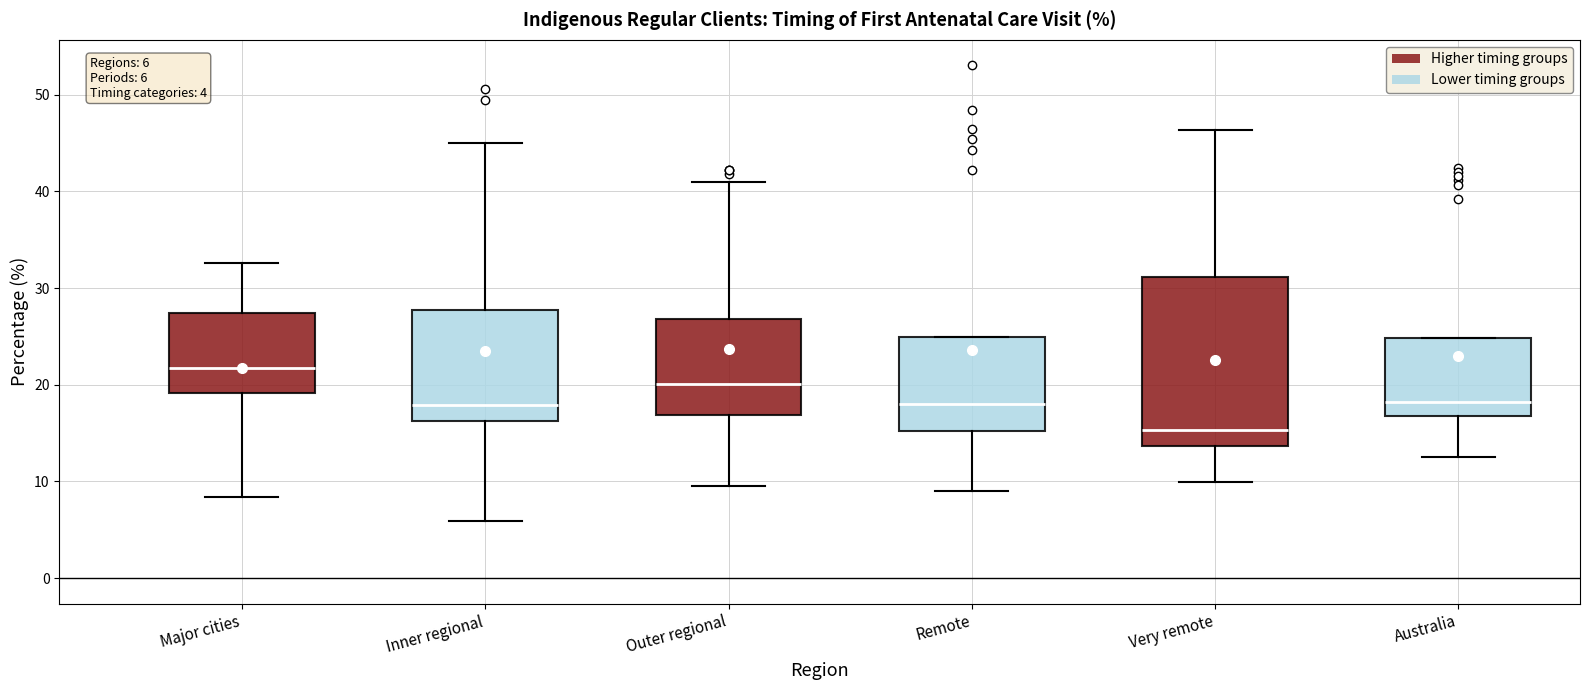

Which box's median line is the highest?

Major cities